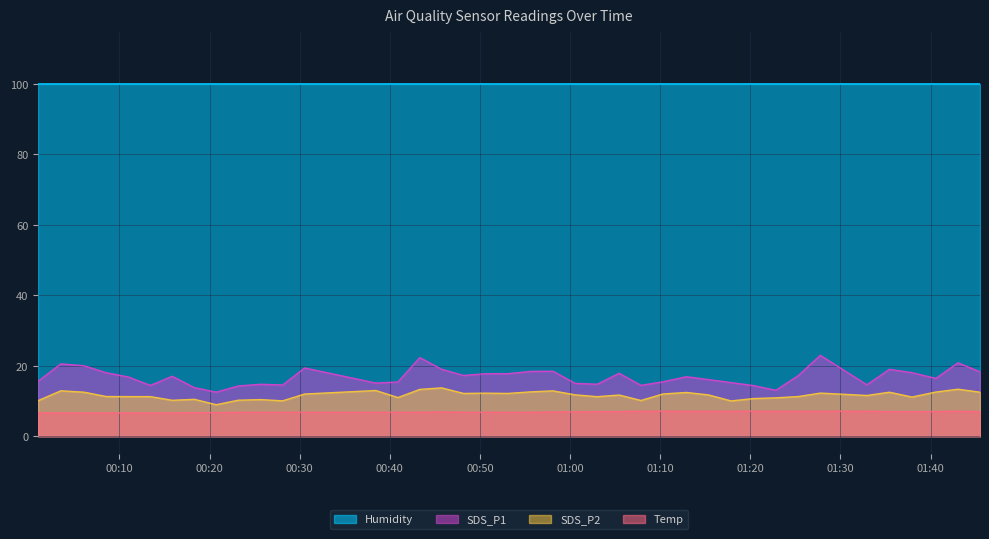

What is the difference between the maximum and minimum values in the SDS_P2 series?

4.8